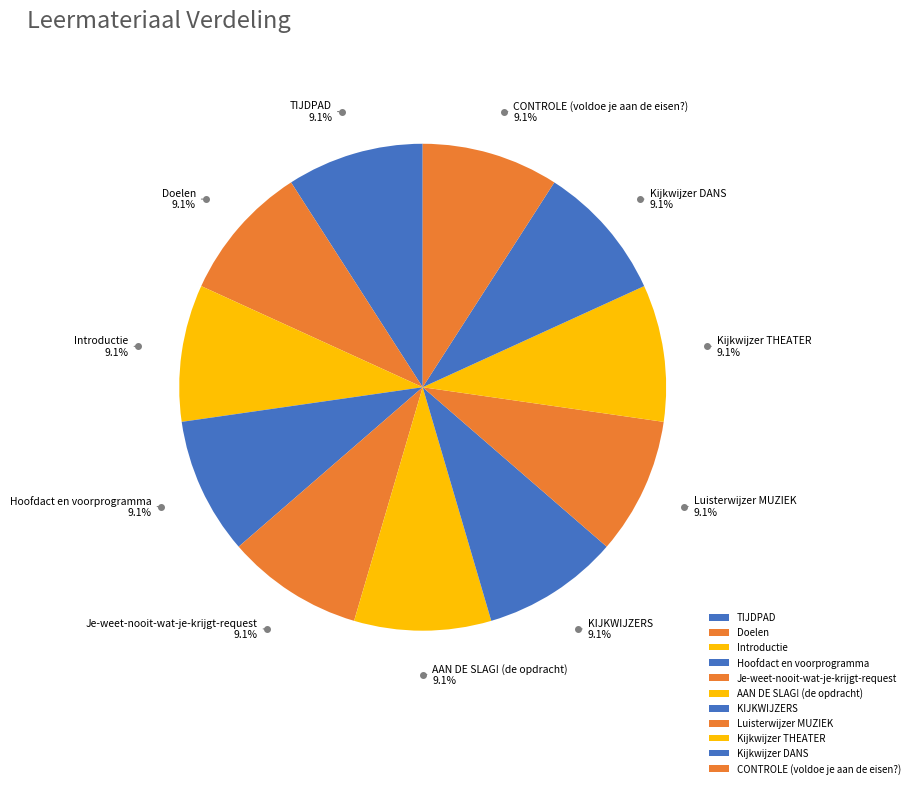

Approximately how many times larger is the value at Introductie compared to AAN DE SLAG! (de opdracht)?

1.0